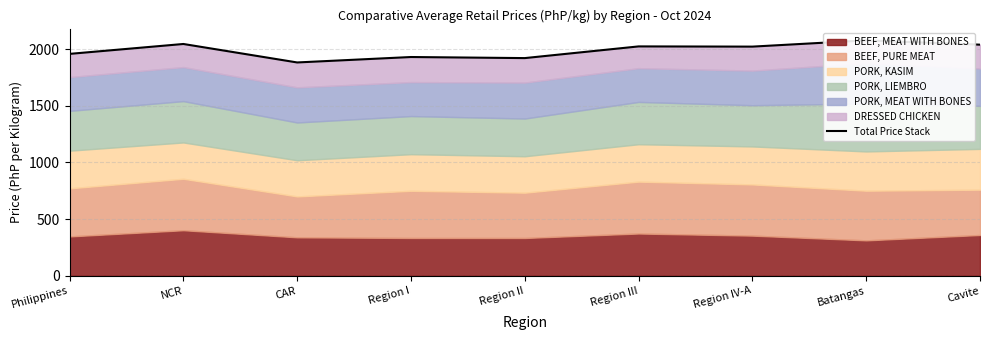

Between Region IV-A and Region II, which is larger?

Region IV-A